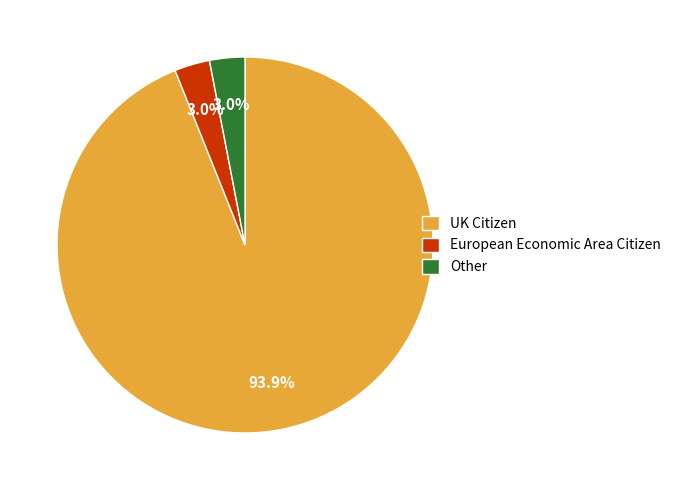

What portion of the pie excludes European Economic Area Citizen?

97.0%